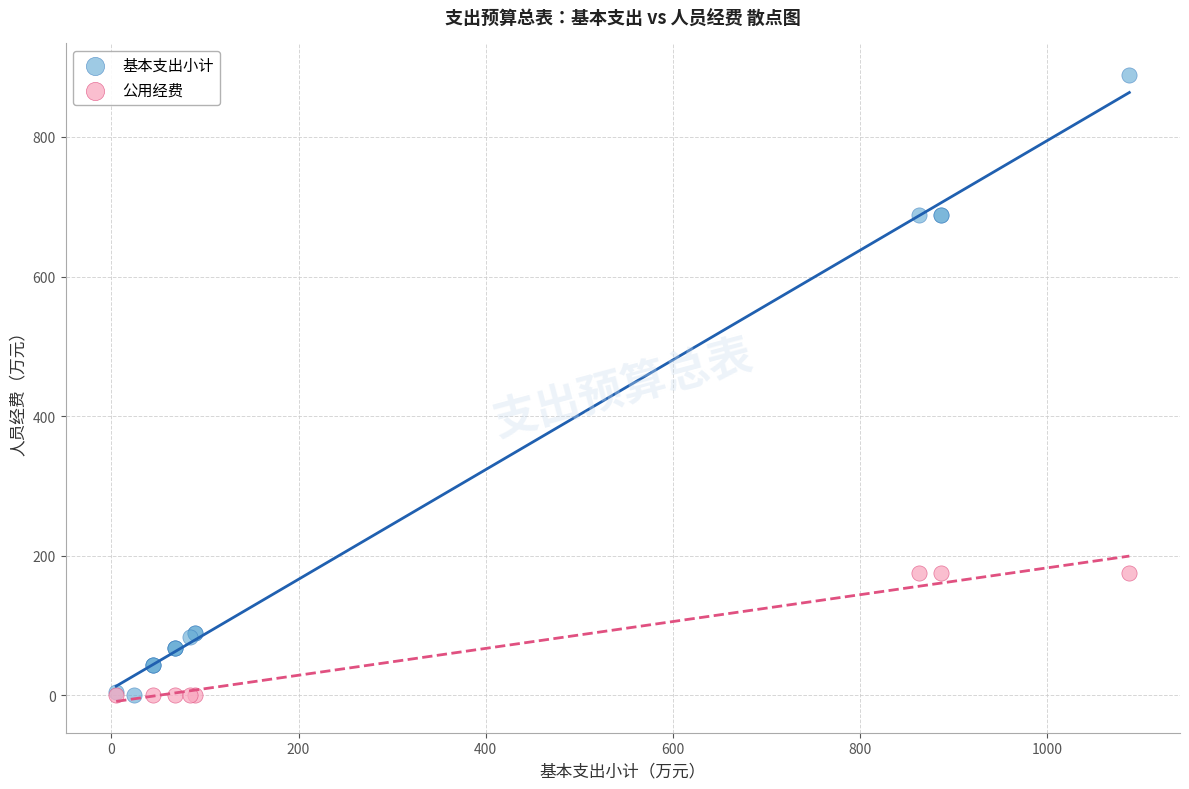

Which series contains the highest Y value?

基本支出小计